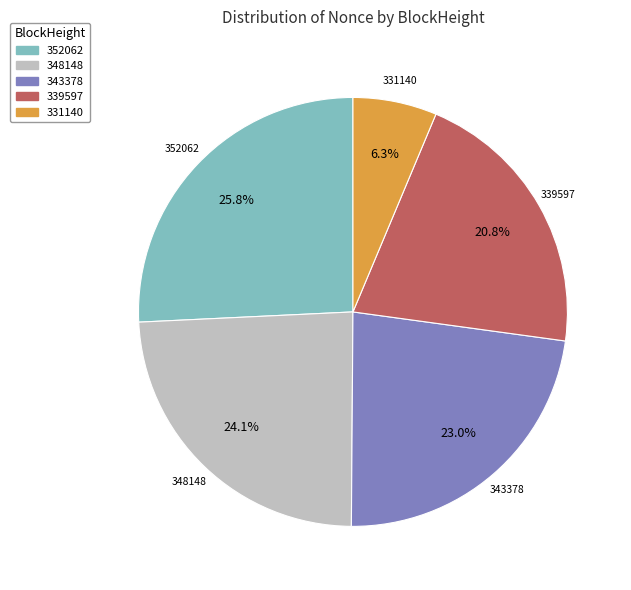

How many segments does this pie chart have?

5